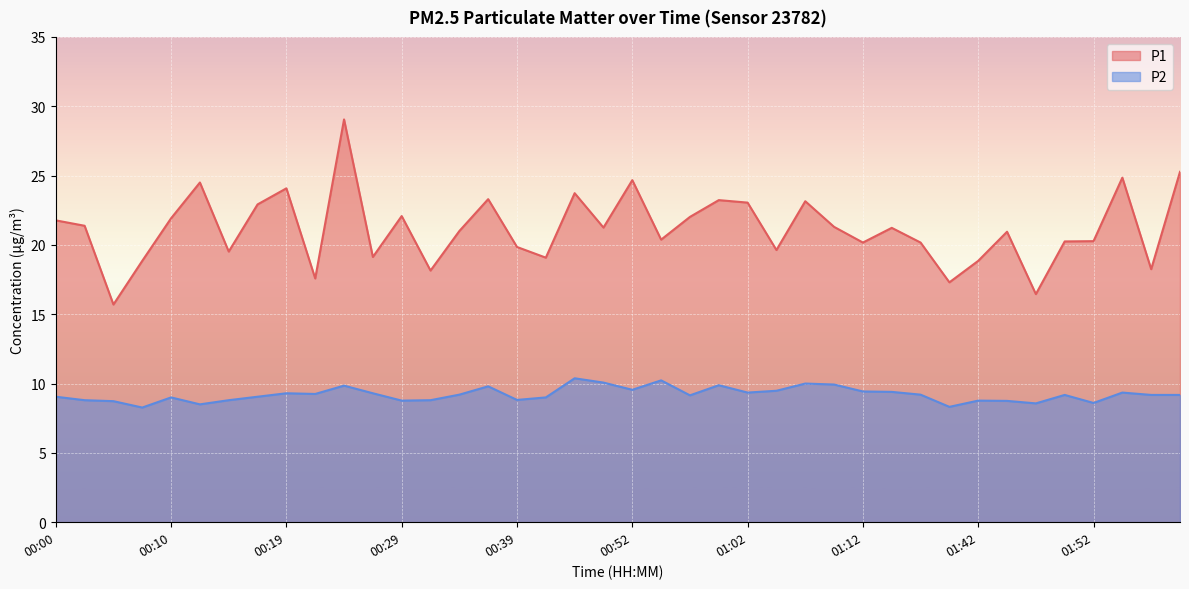

Between 01:04 and 00:24, which is larger?

00:24